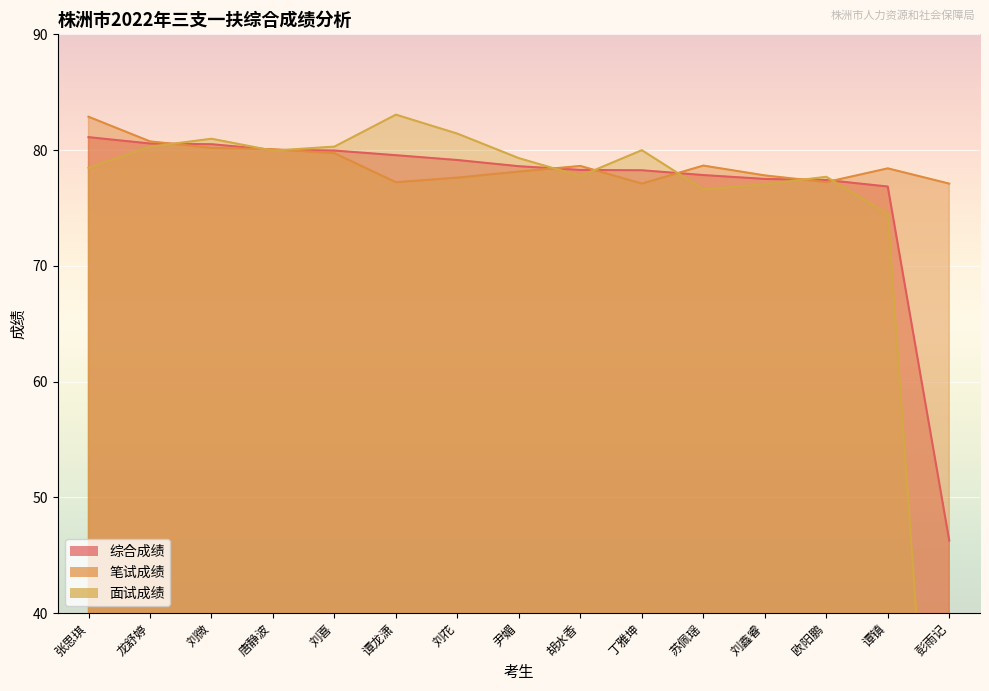

At 刘花, list the series in order from smallest to largest.

笔试成绩, 综合成绩, 面试成绩